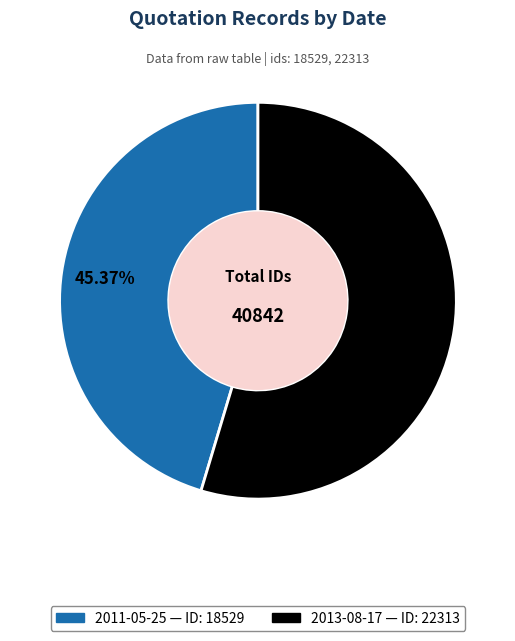

How many segments does this pie chart have?

2